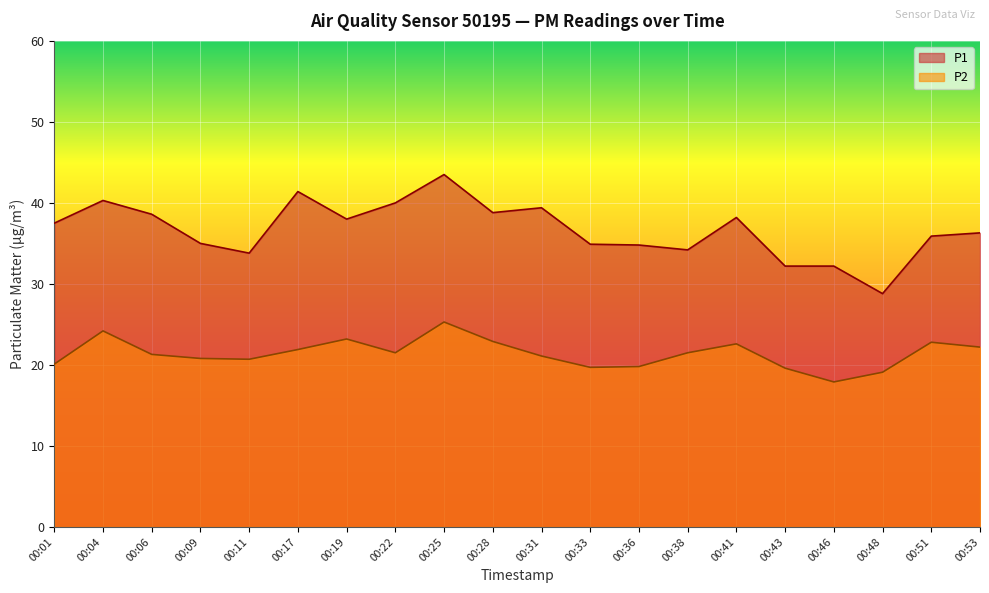

Which category has the highest value in the P1 series?

00:25